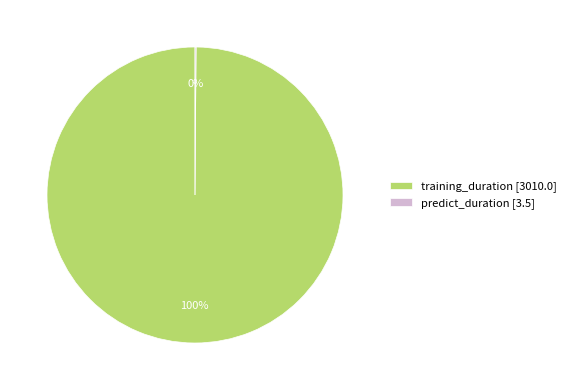

Is training_duration the majority of the pie?

Yes